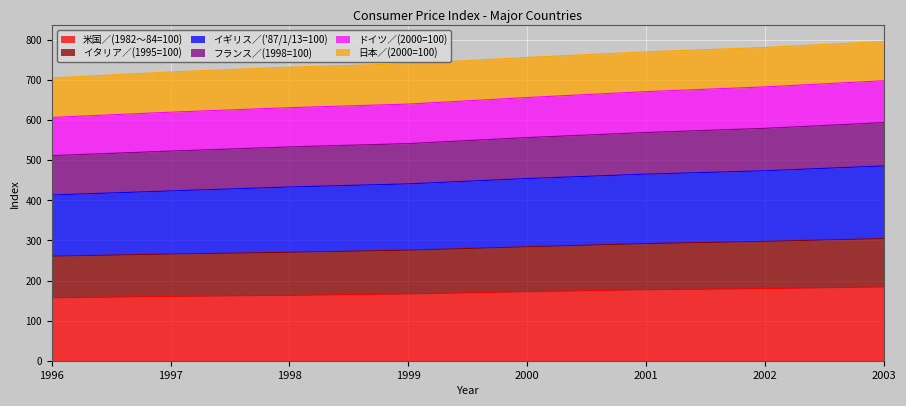

What is the highest value of the 米国／(1982～84=100) series?

184.0